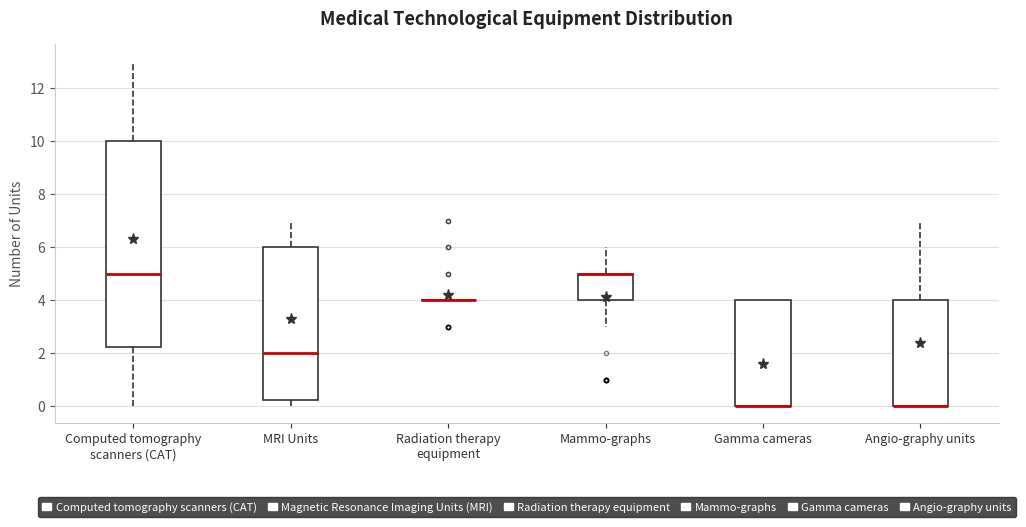

Reading left to right, transcribe this box plot: for each box, give where its median line is, the range the box spans, and where its two whiskers end, as read against the y-axis. The values are not printed on the chart, so give them approximately, as read against the axis.

Computed tomography scanners (CAT): median 5.0, box 2.2 to 10.0, whiskers 0.0 to 13.0
MRI Units: median 2.0, box 0.2 to 6.0, whiskers 0.0 to 7.0
Radiation therapy equipment: box collapsed to a line at 4.0, whiskers 4.0 to 4.0
Mammo-graphs: median 5.0 (drawn on the box's upper edge), box 4.0 to 5.0, whiskers 3.0 to 6.0
Gamma cameras: median 0.0 (drawn on the box's lower edge), box 0.0 to 4.0, whiskers 0.0 to 4.0
Angio-graphy units: median 0.0 (drawn on the box's lower edge), box 0.0 to 4.0, whiskers 0.0 to 7.0